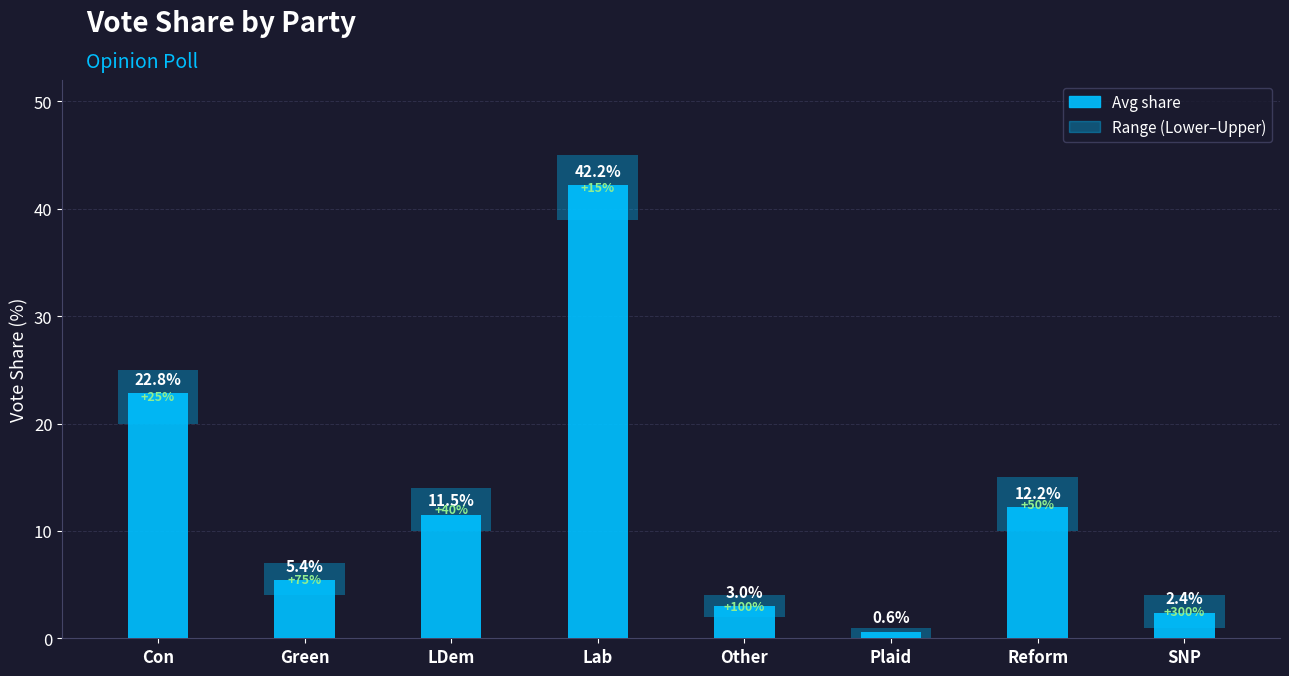

What is the change in value from Con to LDem?

-11.3